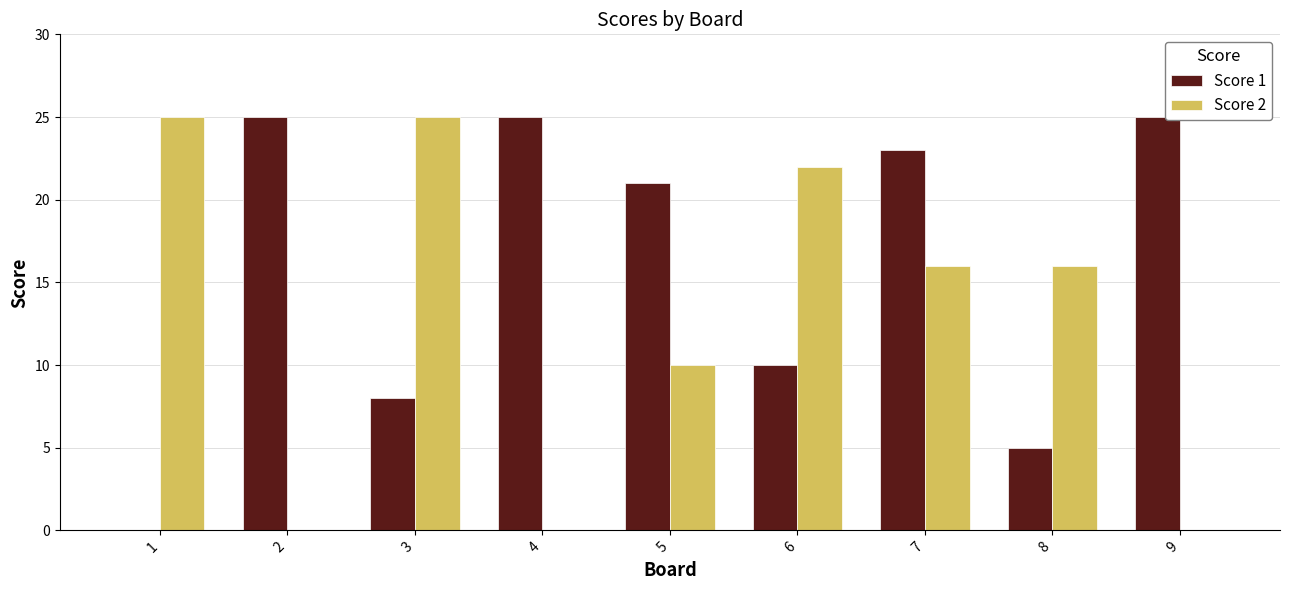

Between 4 and 7, which series saw the biggest shift?

Score 2